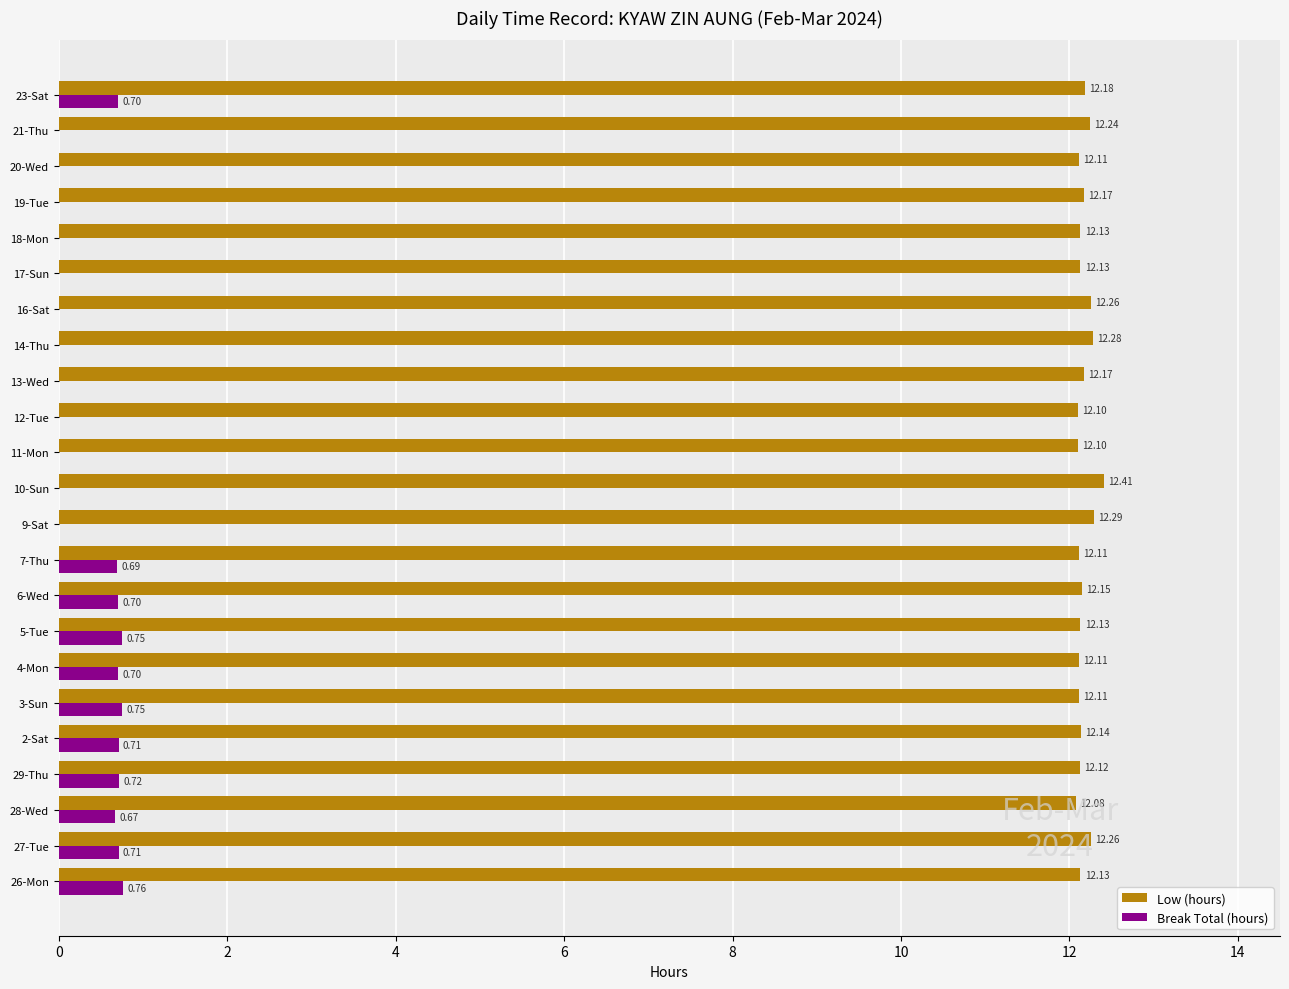

Which series has the largest total across all categories?

Low (hours)